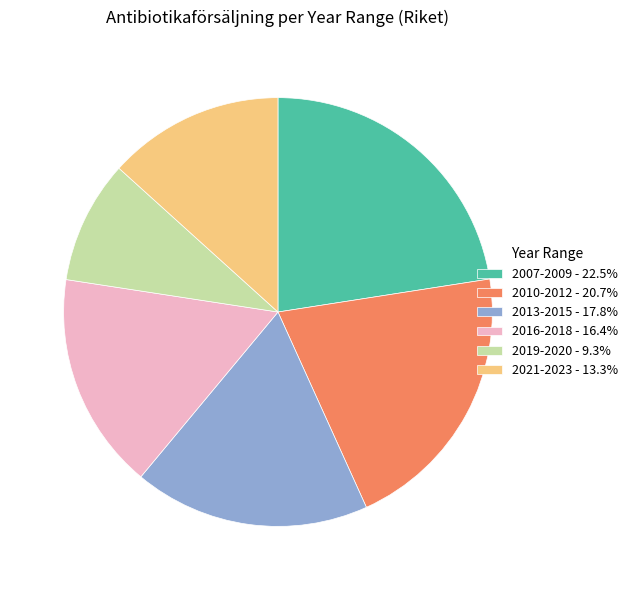

How many slices are in this pie chart?

6